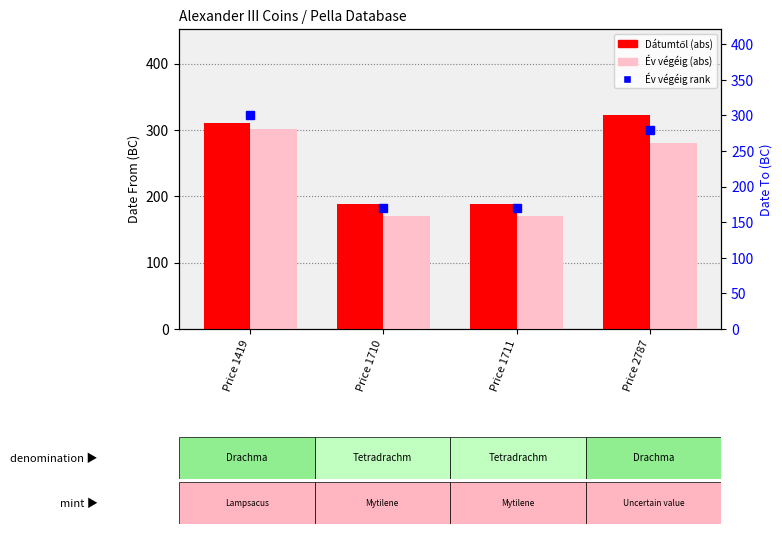

How many data points in Dátumtől are less than 310?

2